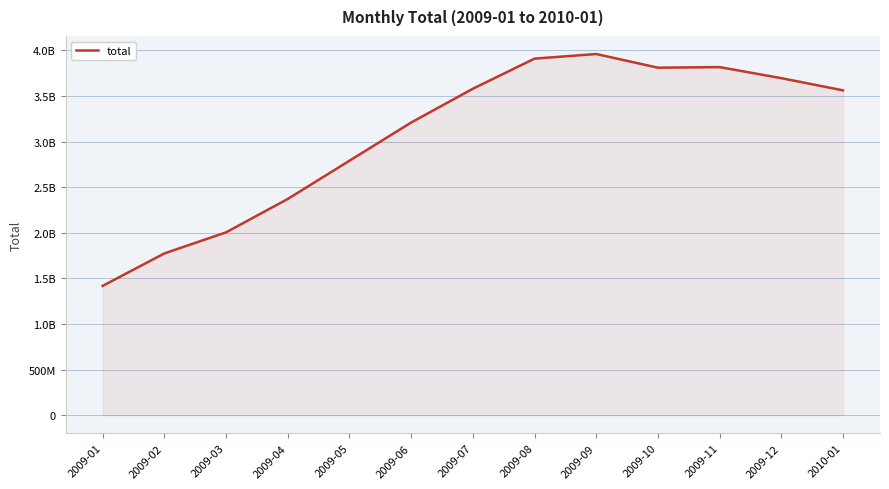

What is the difference between the values at 2009-02 and 2009-05?

1016472042